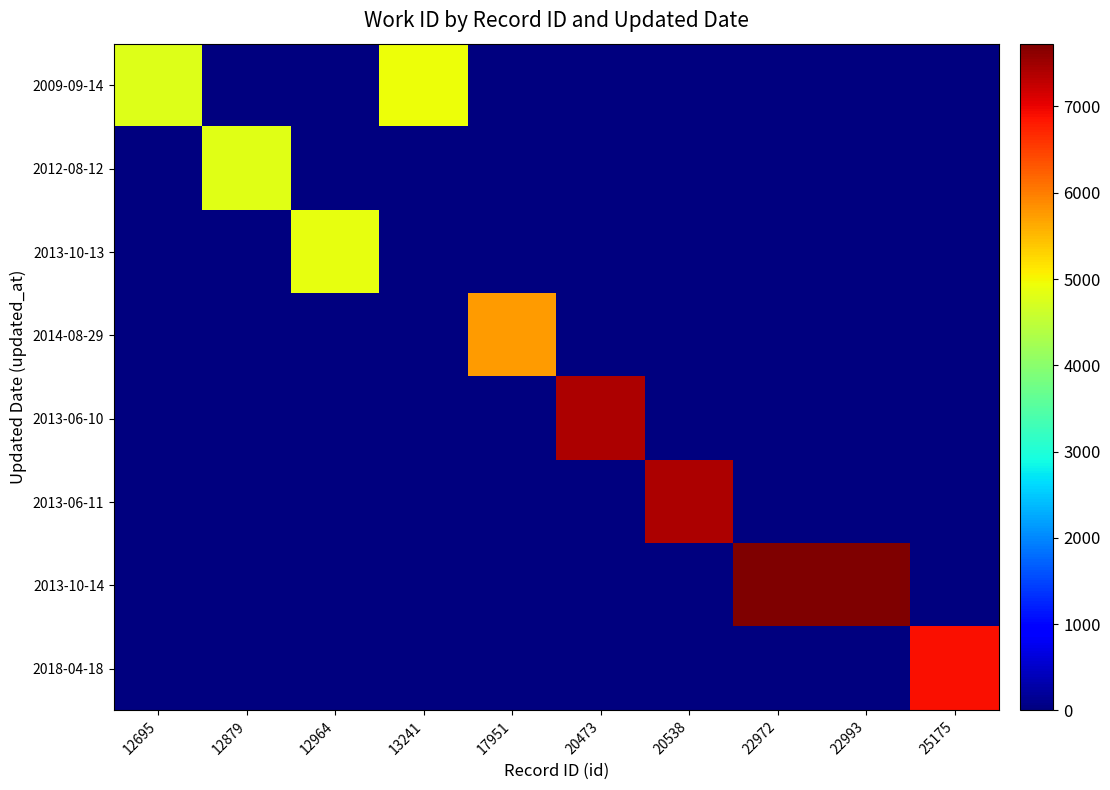

Count the number of categories in the chart.

10